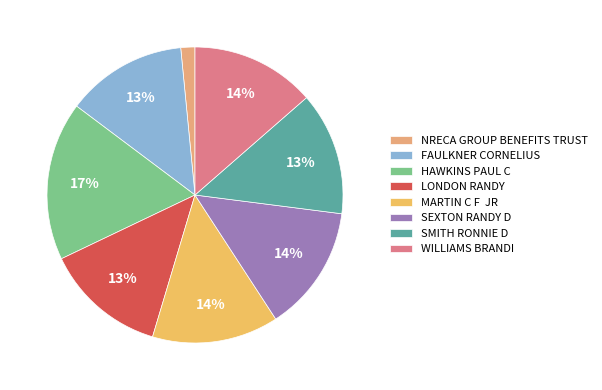

What is the smallest slice in the pie chart?

NRECA GROUP BENEFITS TRUST